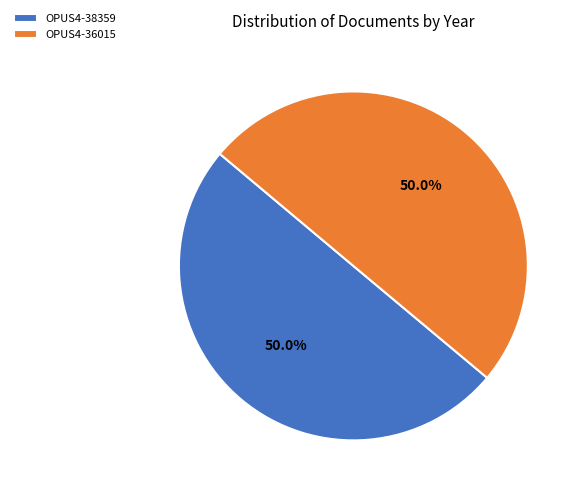

How many segments does this pie chart have?

2